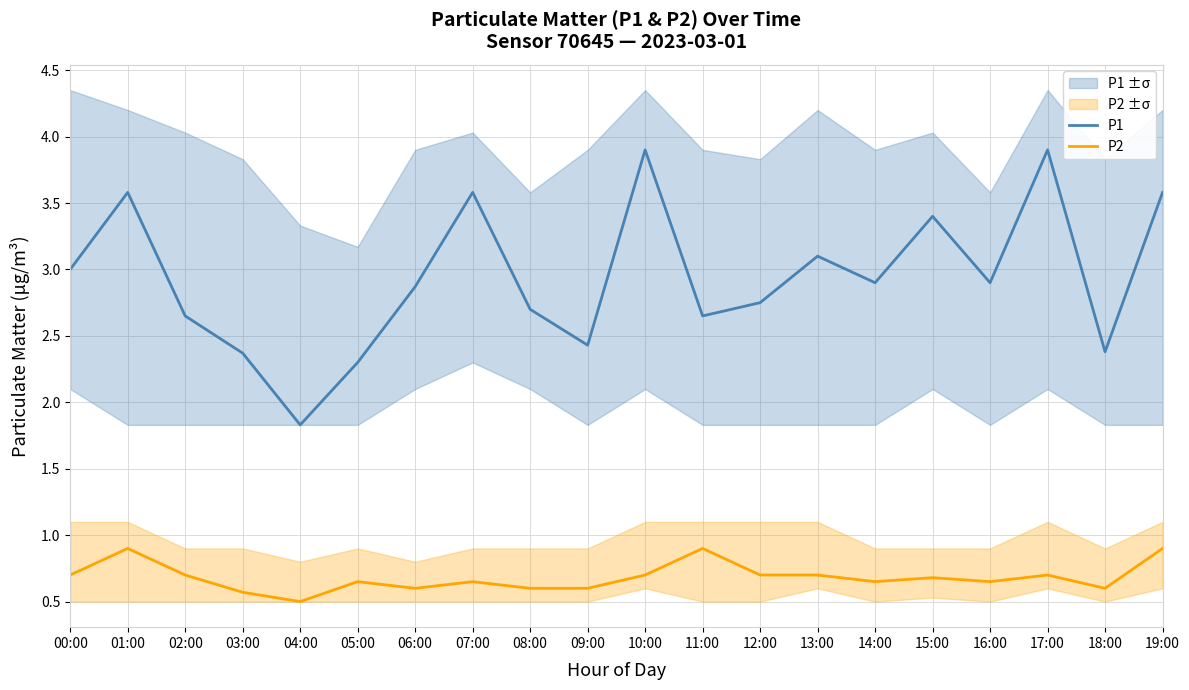

How many lines are shown in the chart?

2